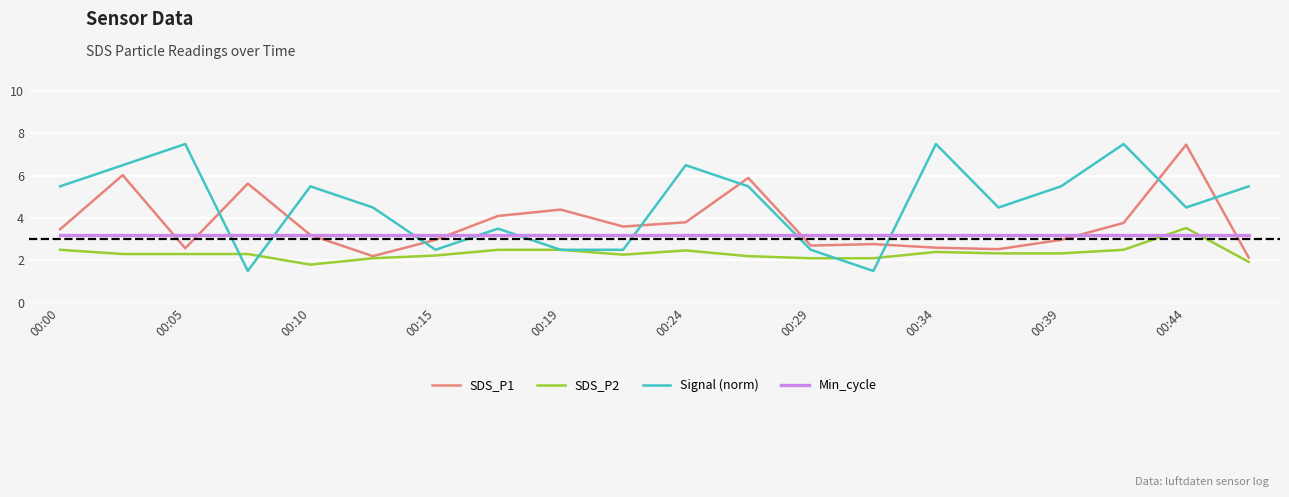

What are all the series names shown in the legend?

SDS_P1, SDS_P2, Signal (norm), Min_cycle